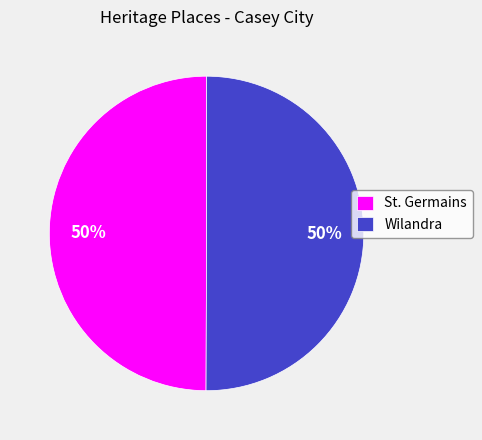

The Wilandra slice represents 61% of the pie. True or false?

False